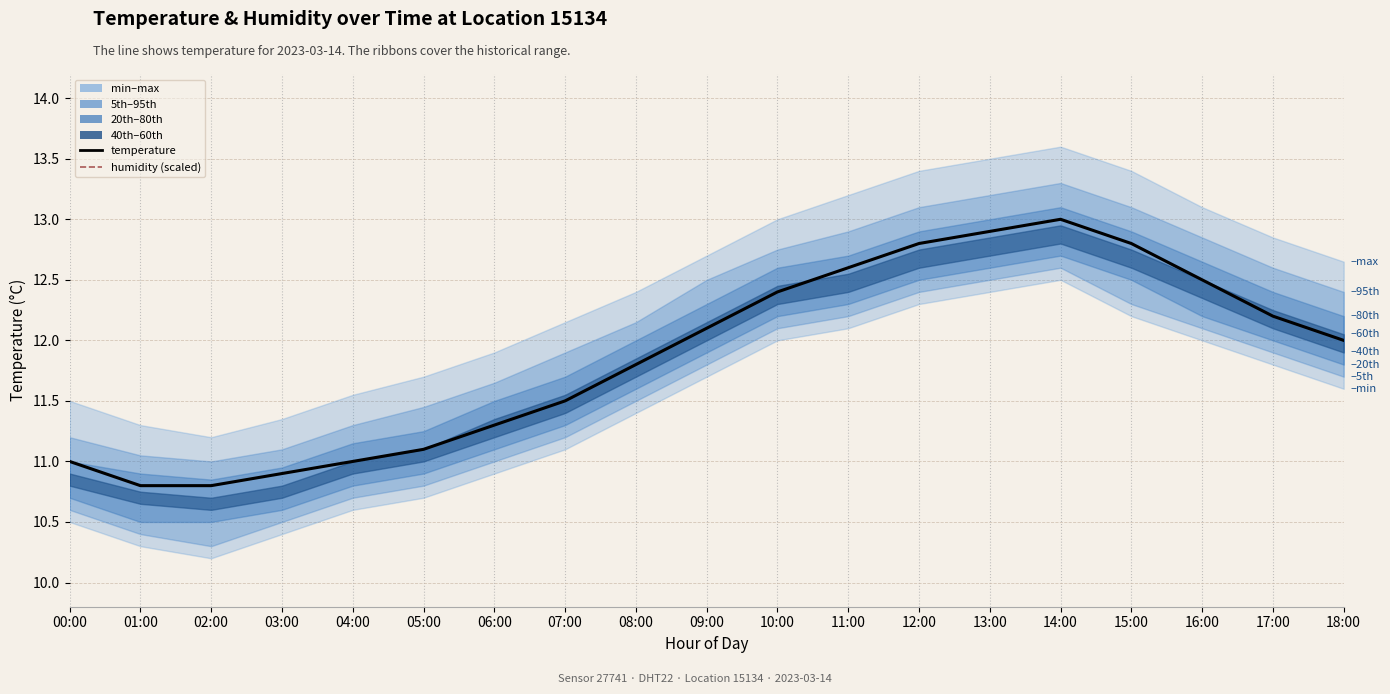

What is the average value of the temperature series?

11.9